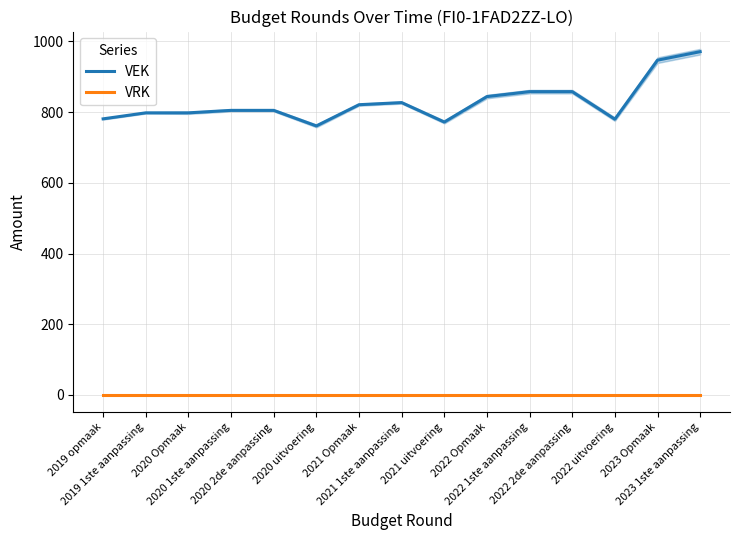

Between 2019 opmaak and 2023 1ste aanpassing, which is larger?

2023 1ste aanpassing